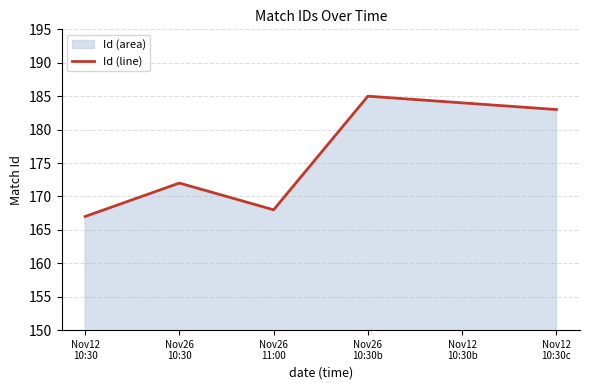

What is the label of the 5th point from the left?

Nov12
10:30b